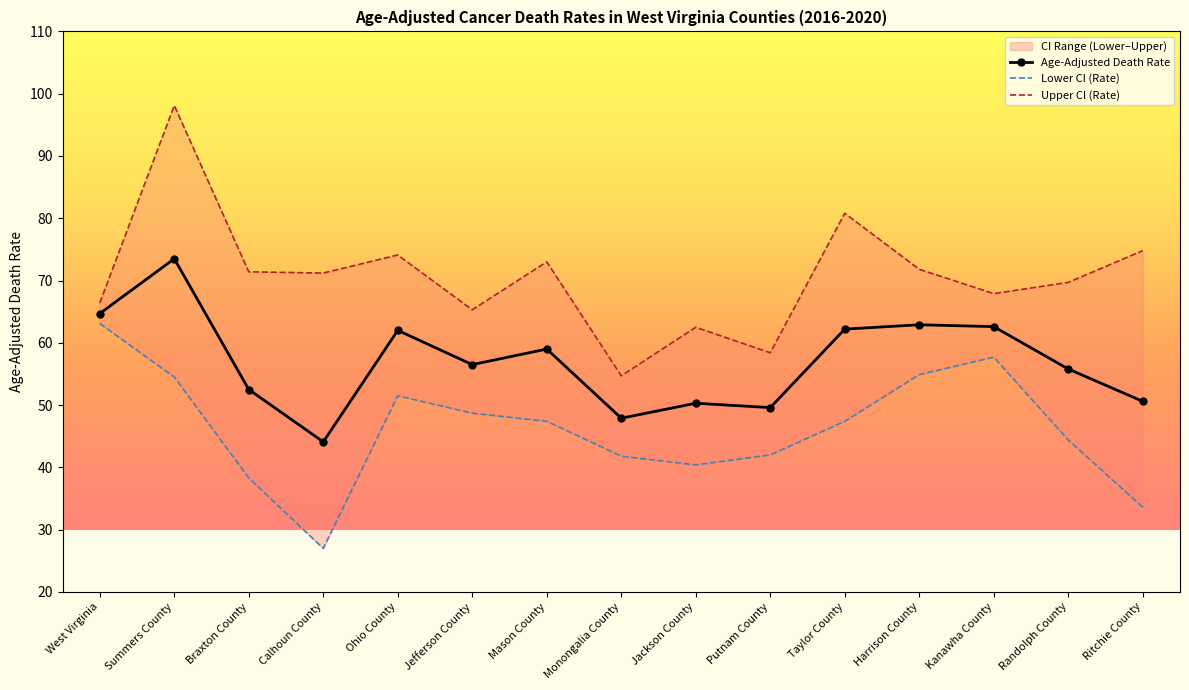

What is the greatest value displayed?

98.1